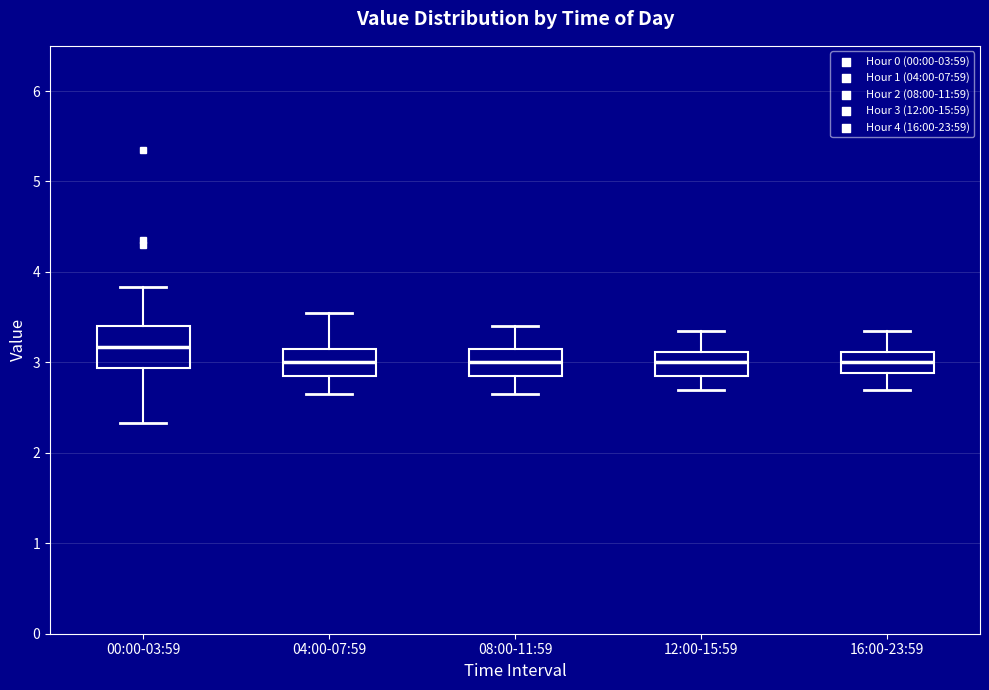

Comparing the boxes themselves (not the whiskers), which one is the tallest?

00:00-03:59